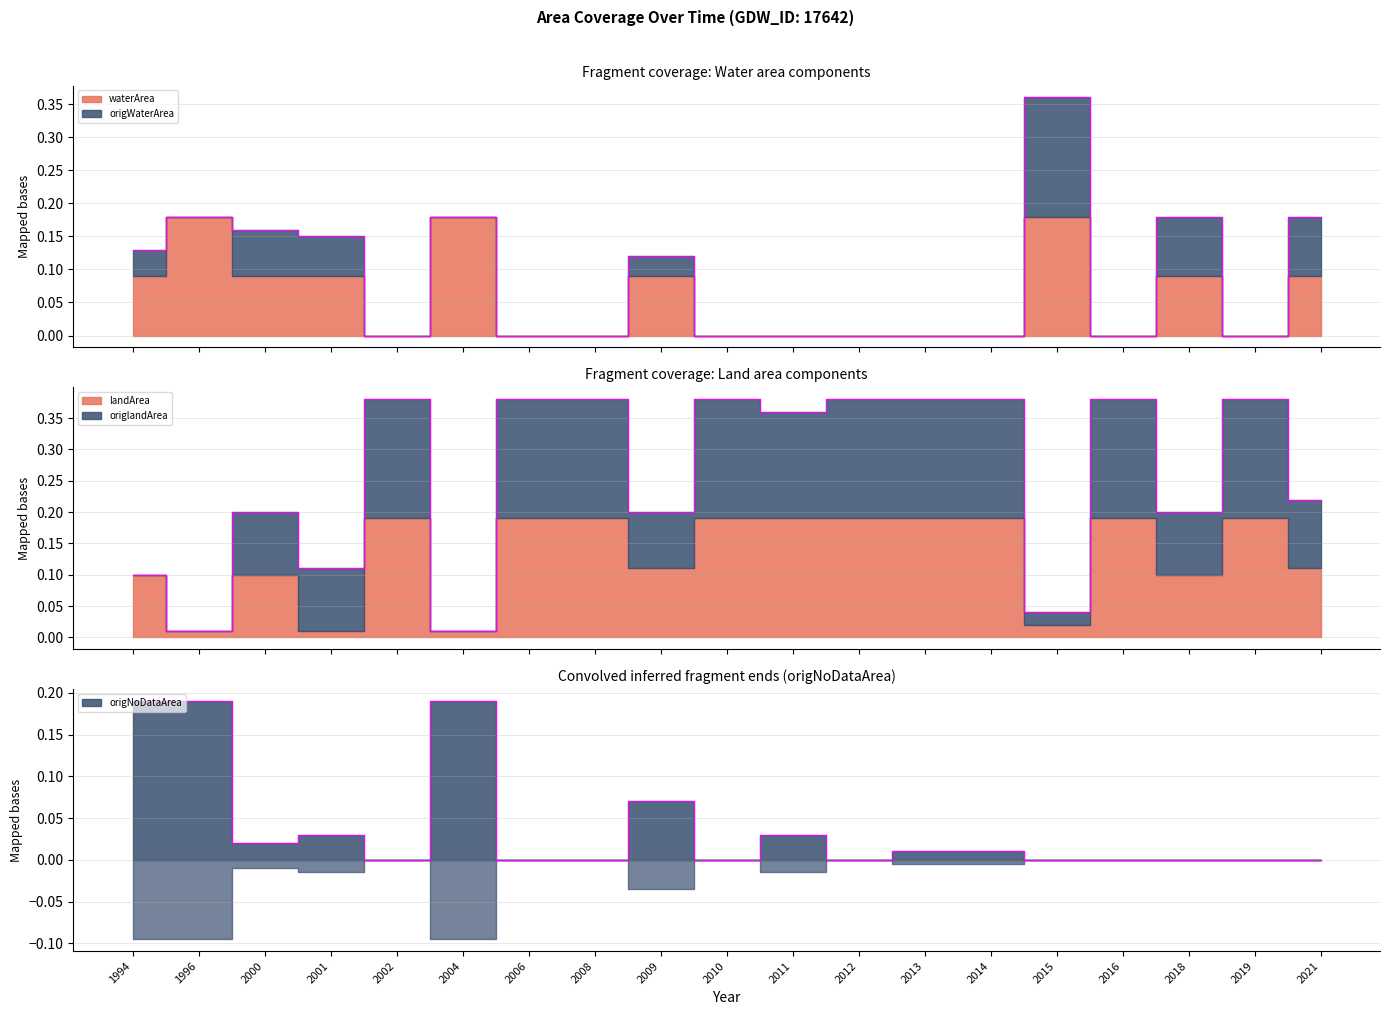

At how many categories does at least one series exceed 0?

19